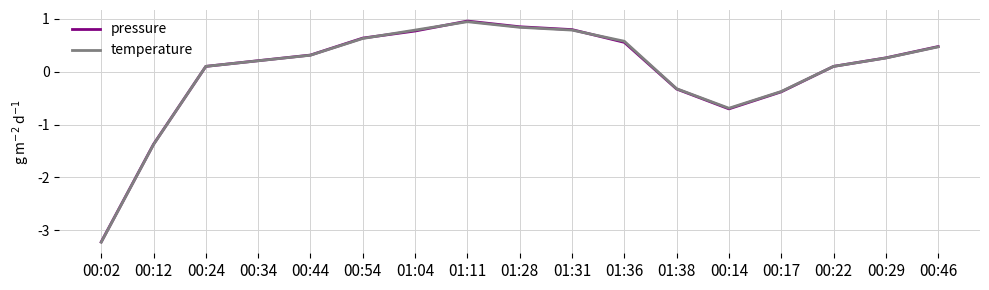

At how many categories does at least one series exceed -2?

16